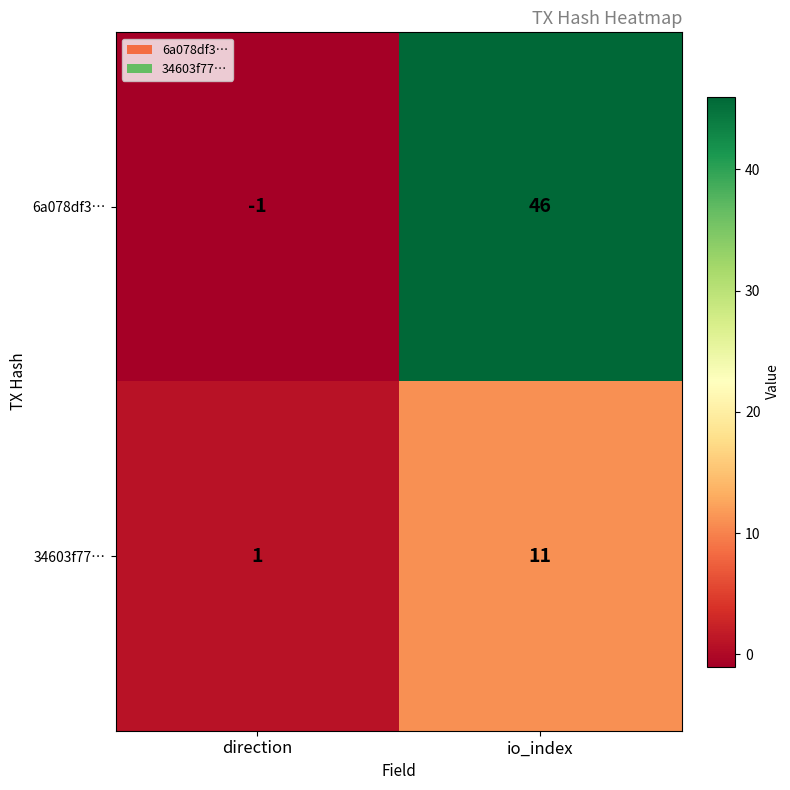

Count the number of categories in the chart.

2